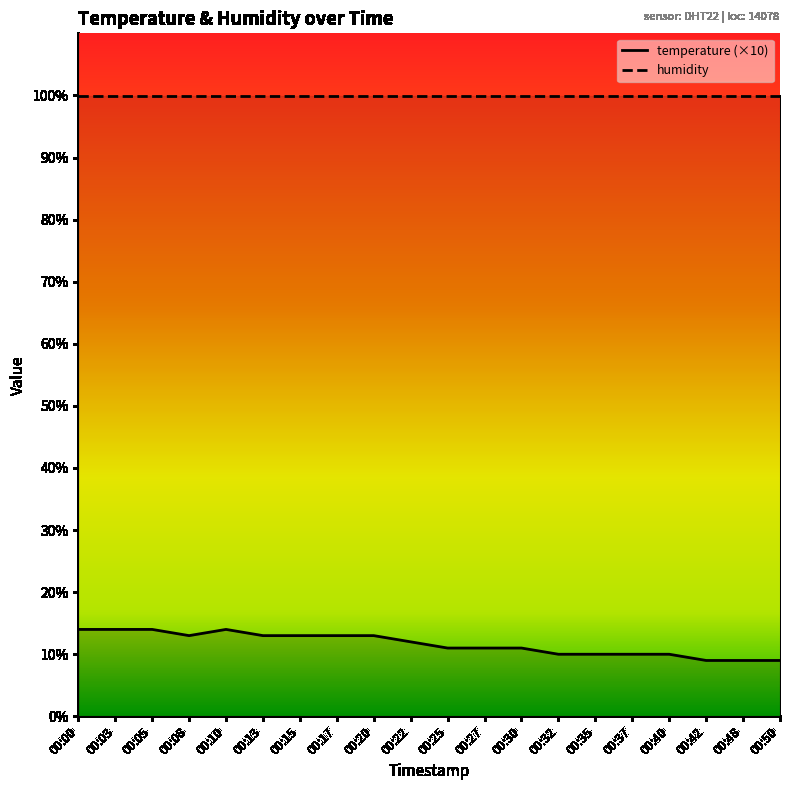

What is the ratio of the value at 00:25 to the value at 00:30?

1.0